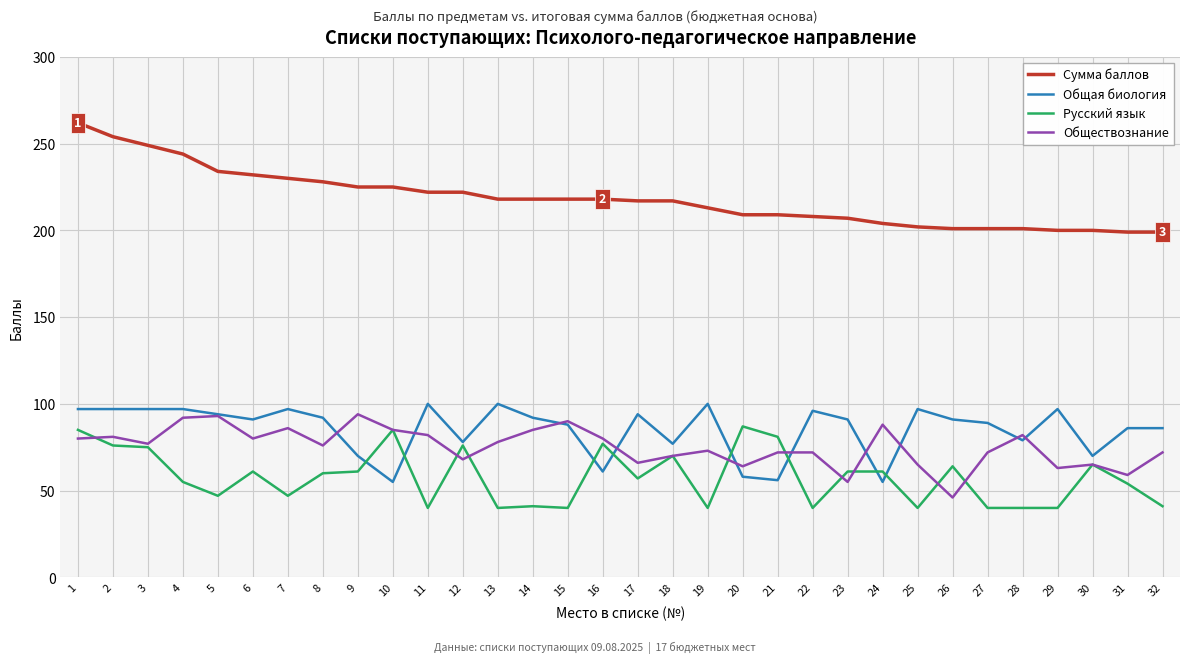

True or false: Сумма баллов and Русский язык cross at least once.

False